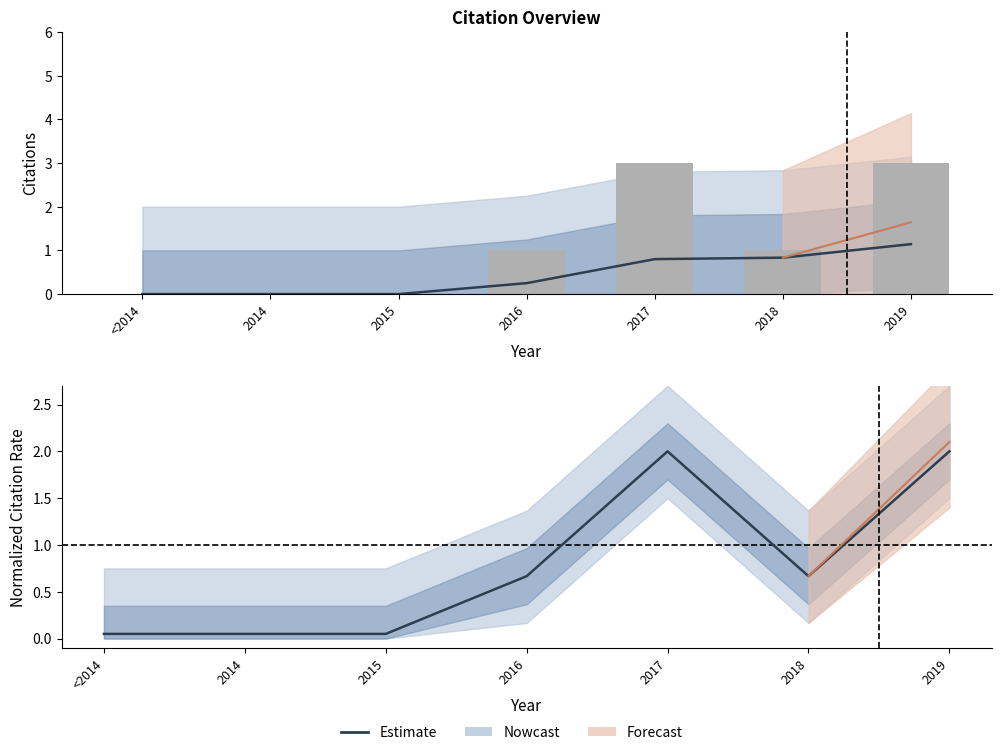

What is the sum of all Yearly Citations values?

8.0